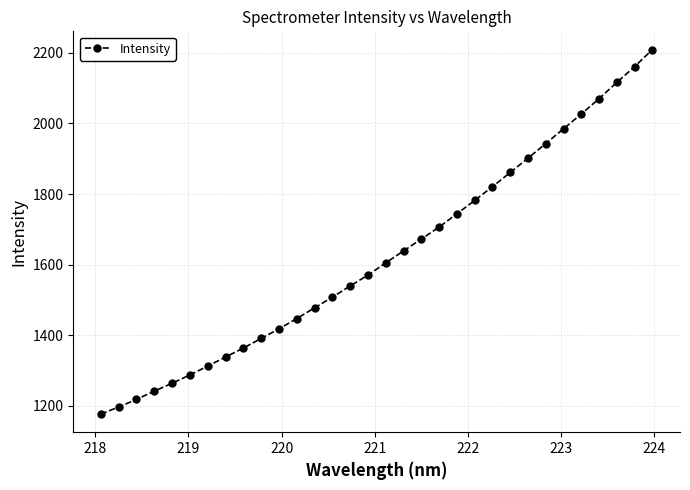

How many values are below 1604?

16